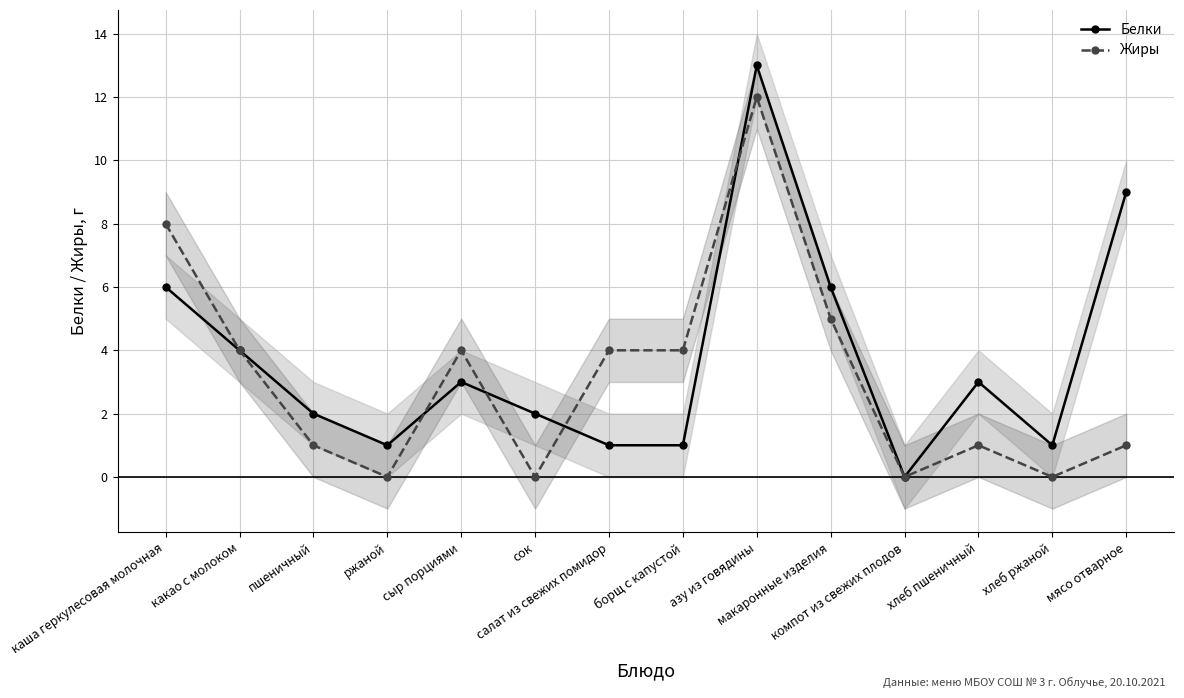

At which label does Белки first exceed 3?

каша геркулесовая молочная